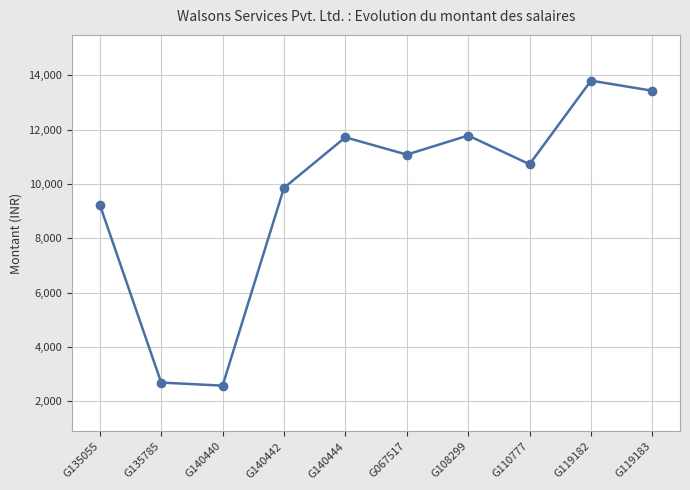

The chart shows a value of 11783 at G108299. True or false?

True